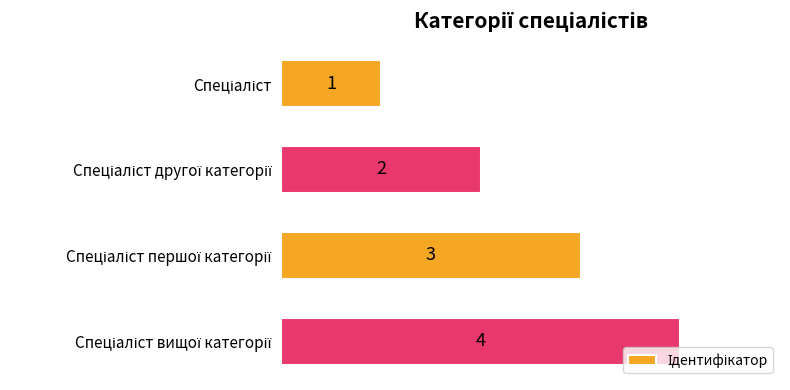

How many values are between 2 and 4?

3